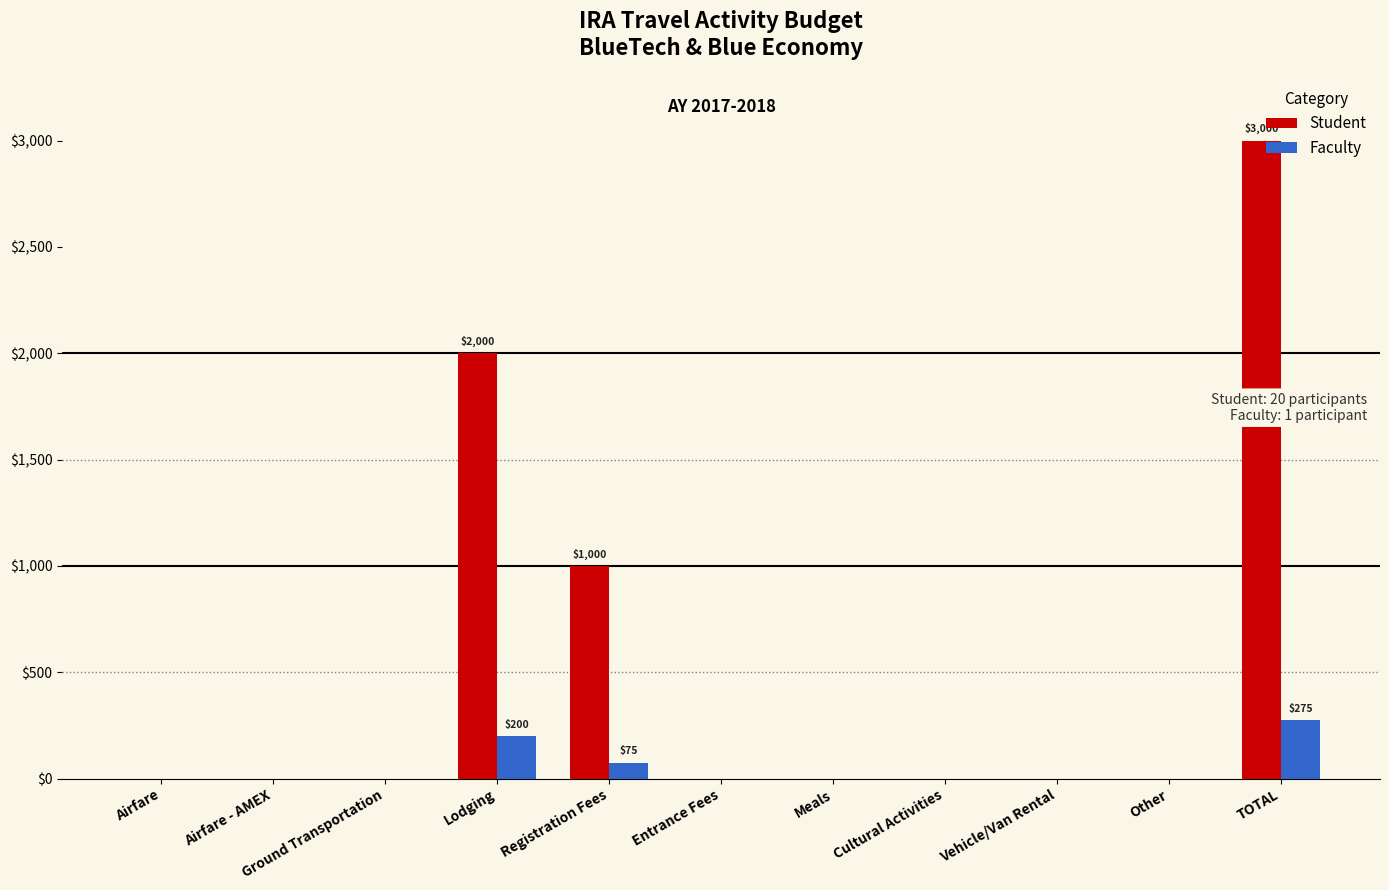

What is the maximum value shown in the chart?

3000